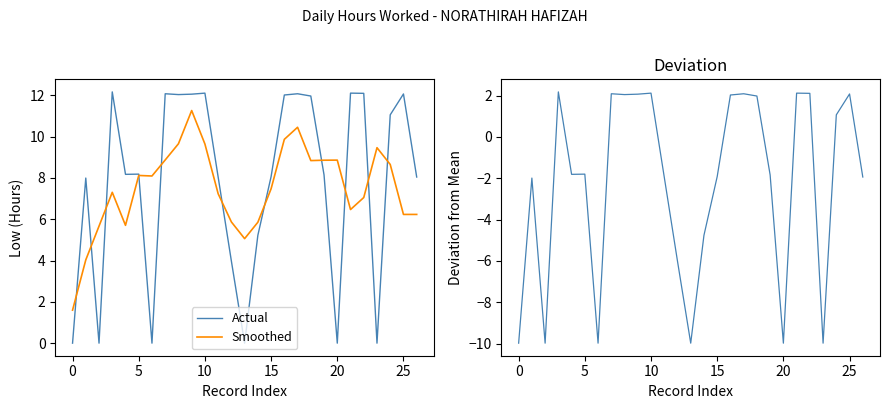

Reading left to right, transcribe all the data shown in this chart.

Actual: 0.0	8.0	0.0	12.2	8.2	8.2	0.0	12.1	12.0	12.1	12.1	8.0	4.0	0.0	5.2	8.1	12.0	12.1	12.0	8.1	0.0	12.1	12.1	0.0	11.1	12.1	8.0
Smoothed: 1.6	4.0	5.7	7.3	5.7	8.1	8.1	8.9	9.7	11.3	9.6	7.2	5.9	5.1	5.9	7.5	9.9	10.4	8.8	8.9	8.9	6.5	7.0	9.5	8.6	6.2	6.2
Hours - Mean: -10.0	-2.0	-10.0	2.2	-1.8	-1.8	-10.0	2.1	2.1	2.1	2.1	-1.9	-6.0	-10.0	-4.8	-1.9	2.0	2.1	2.0	-1.8	-10.0	2.1	2.1	-10.0	1.1	2.1	-1.9